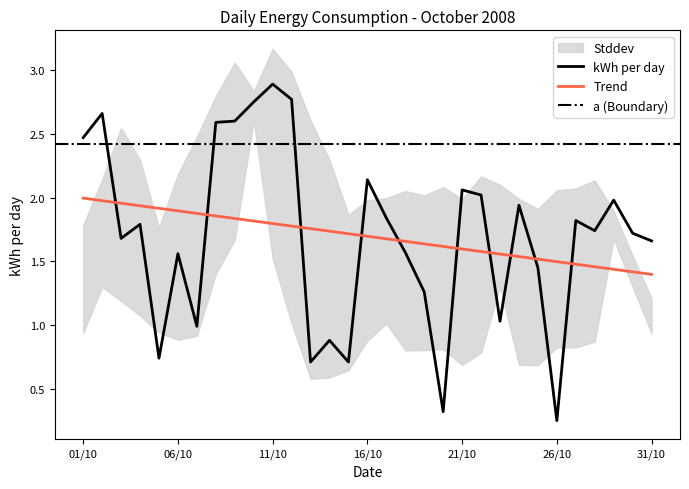

True or false: Trend and kWh per day intersect in this chart.

True